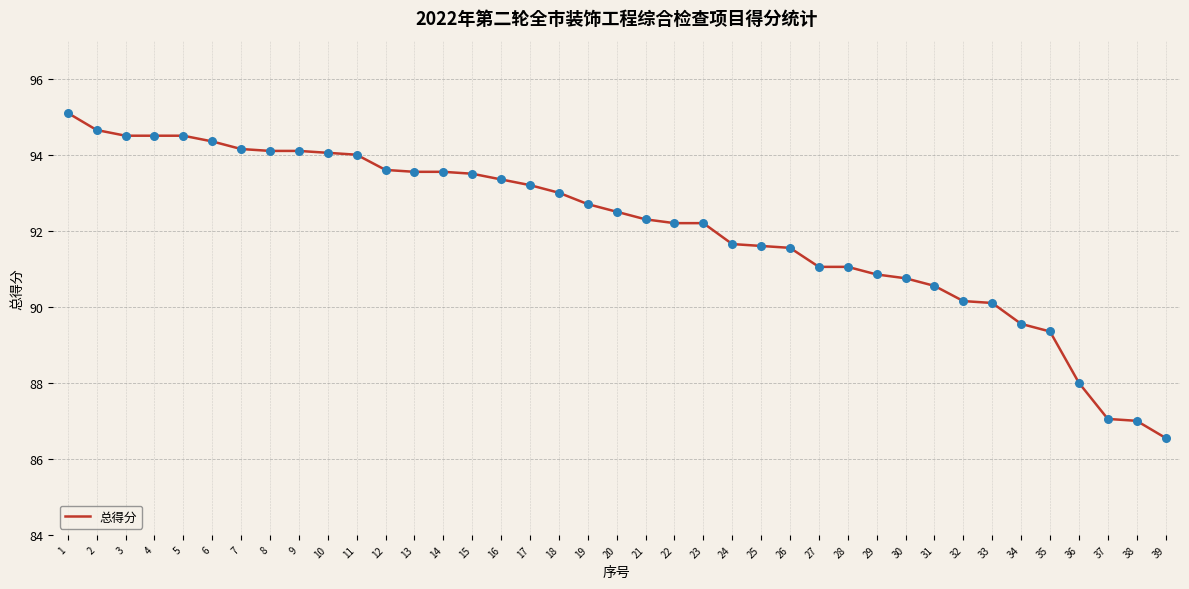

Between 16 and 30, which is larger?

16